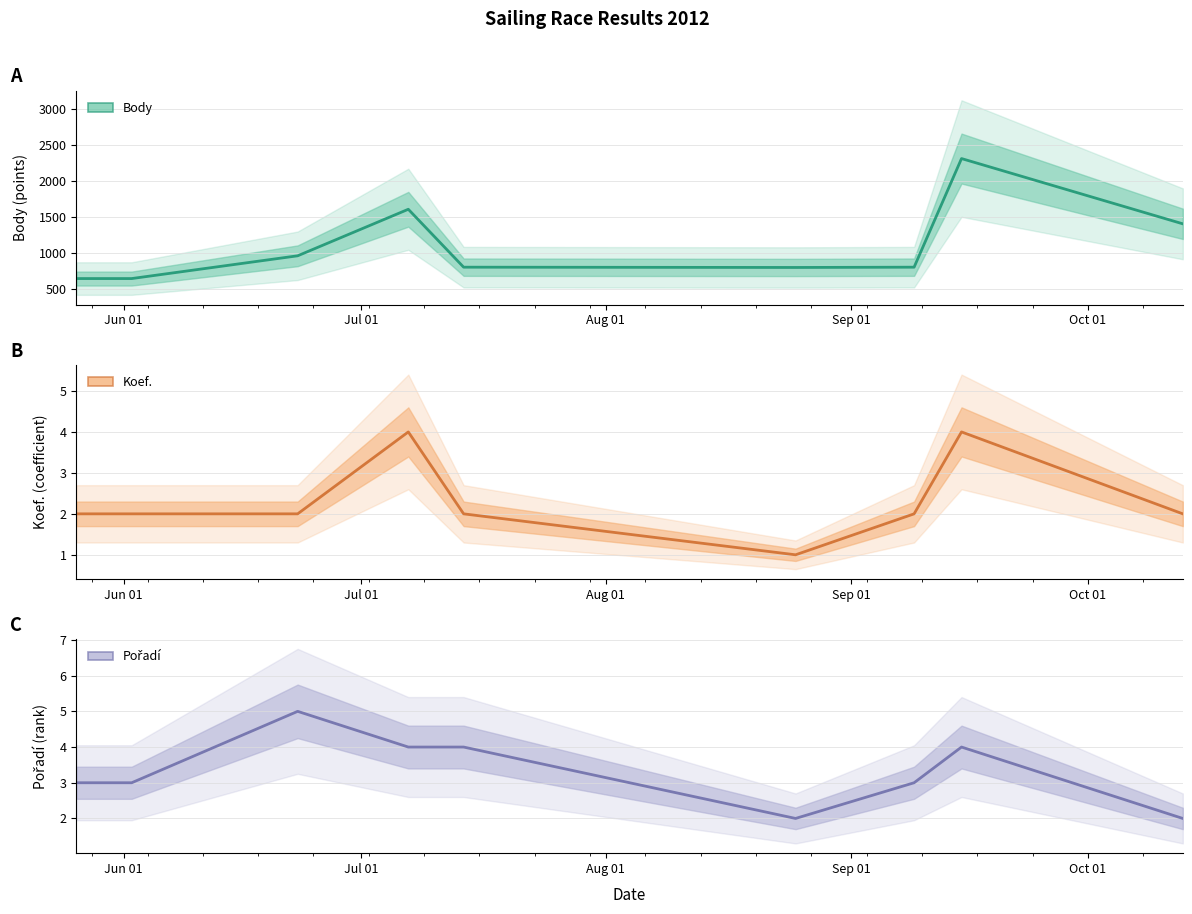

How many data points does each series have?

9